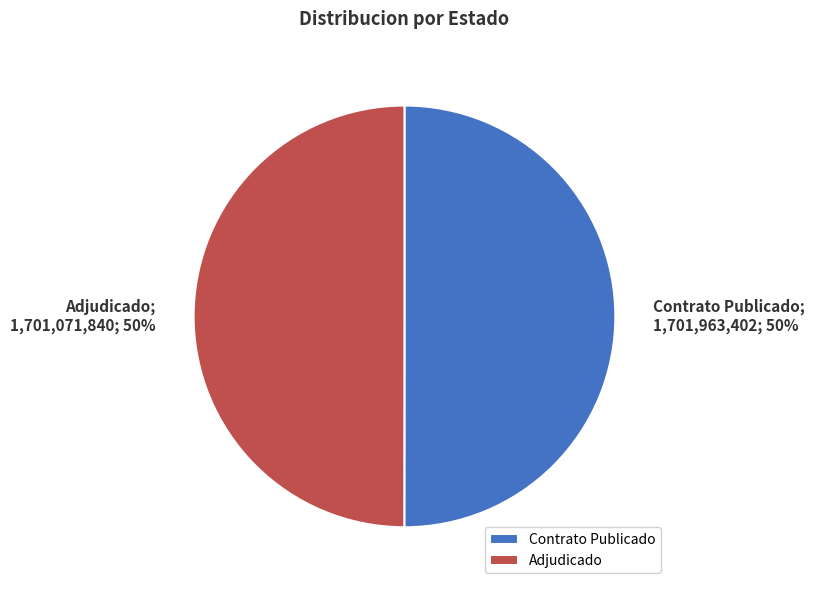

Is the sum of Adjudicado and Contrato Publicado greater than half?

Yes